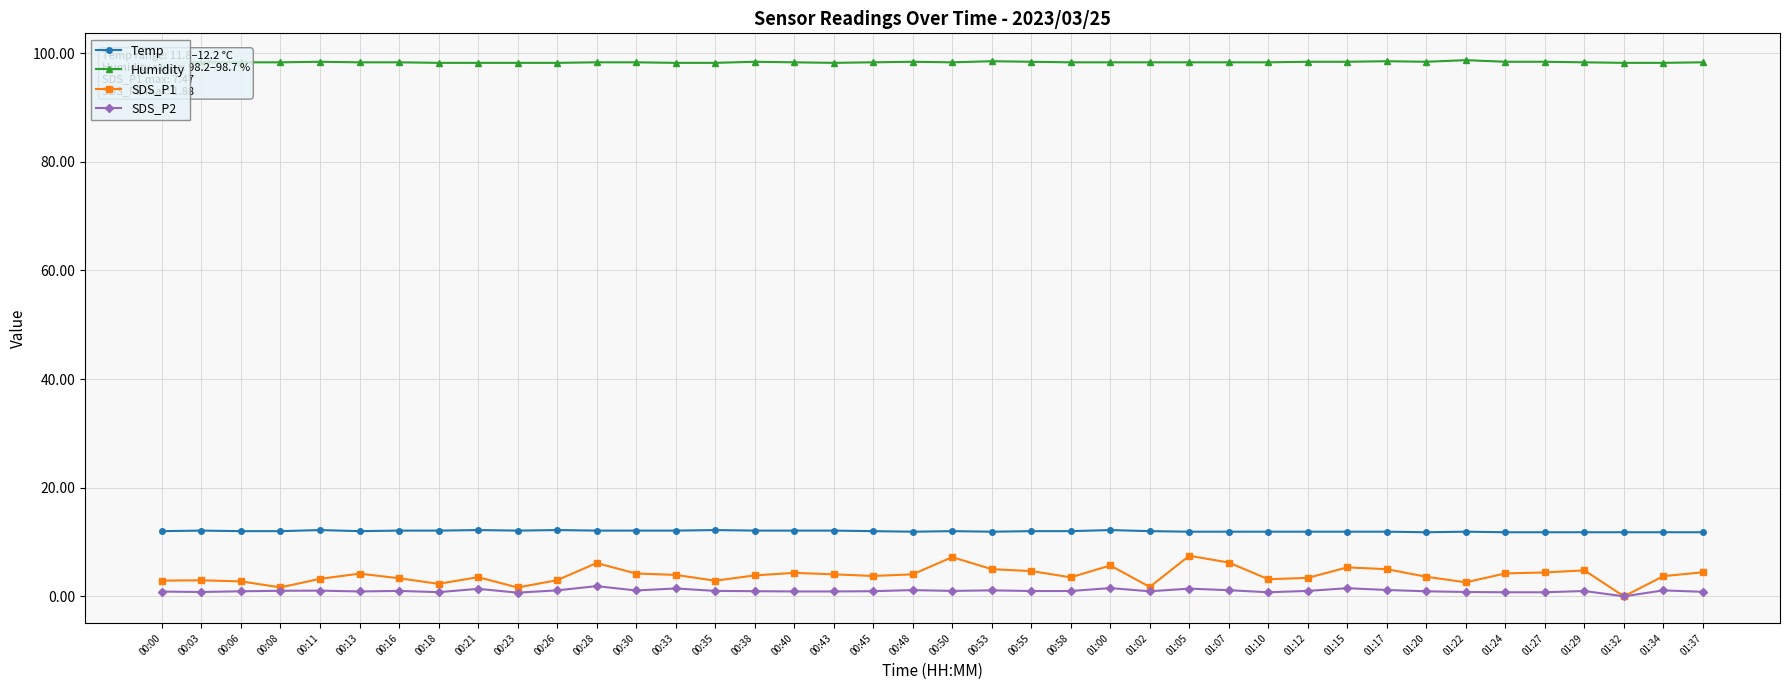

At which category does SDS_P2 reach its first local peak?

00:11